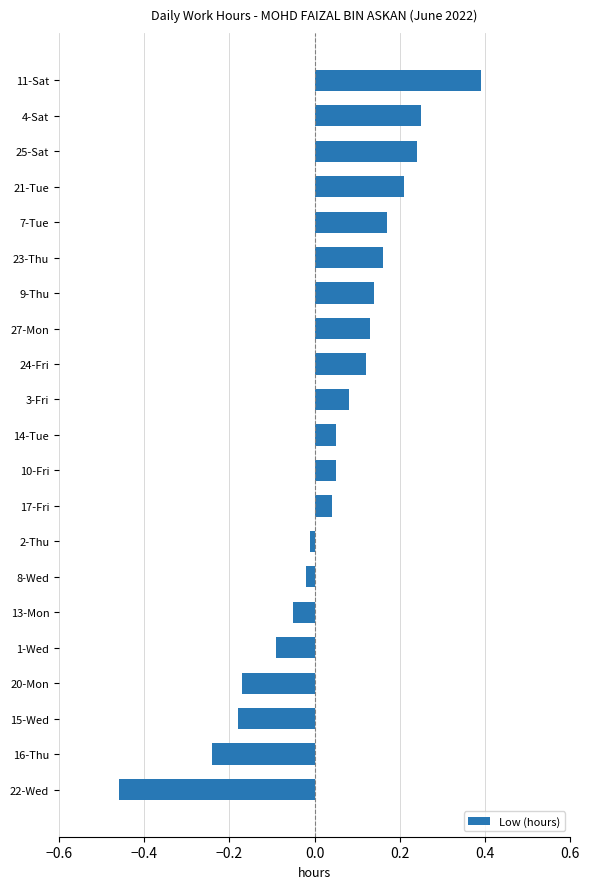

Are the bars horizontal?

Yes